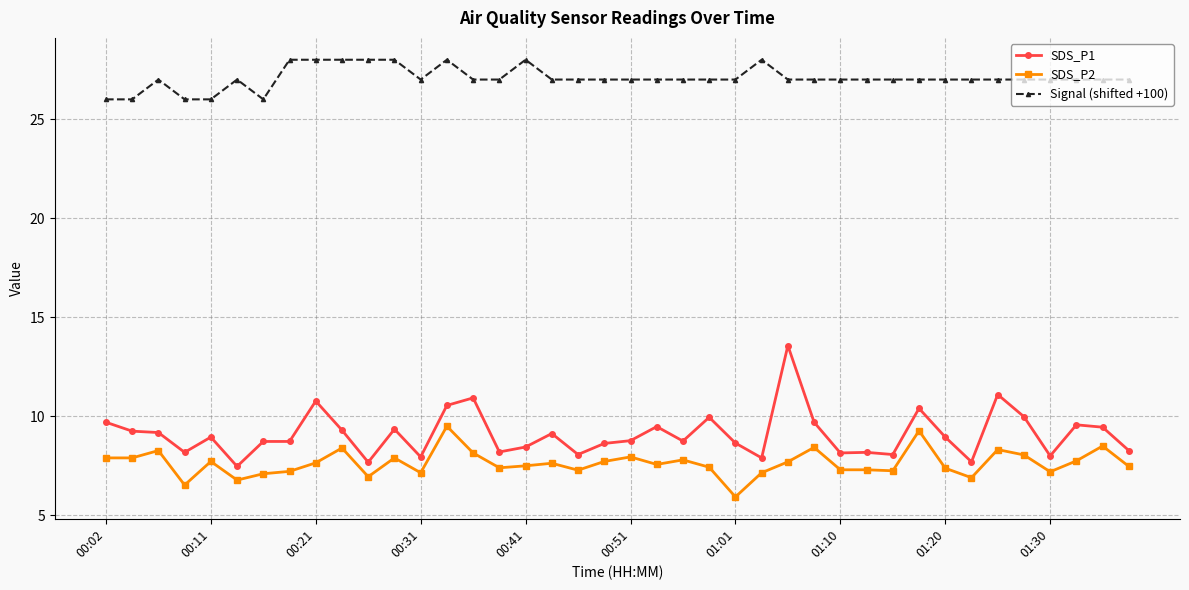

What is the lowest value of the Signal (shifted +100) series?

26.0